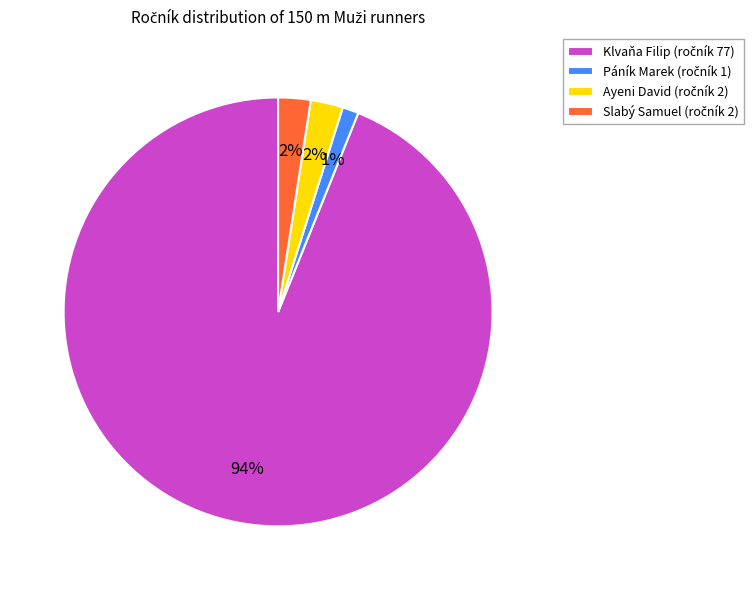

To the nearest percent, what percentage of the pie is Páník Marek?

1%